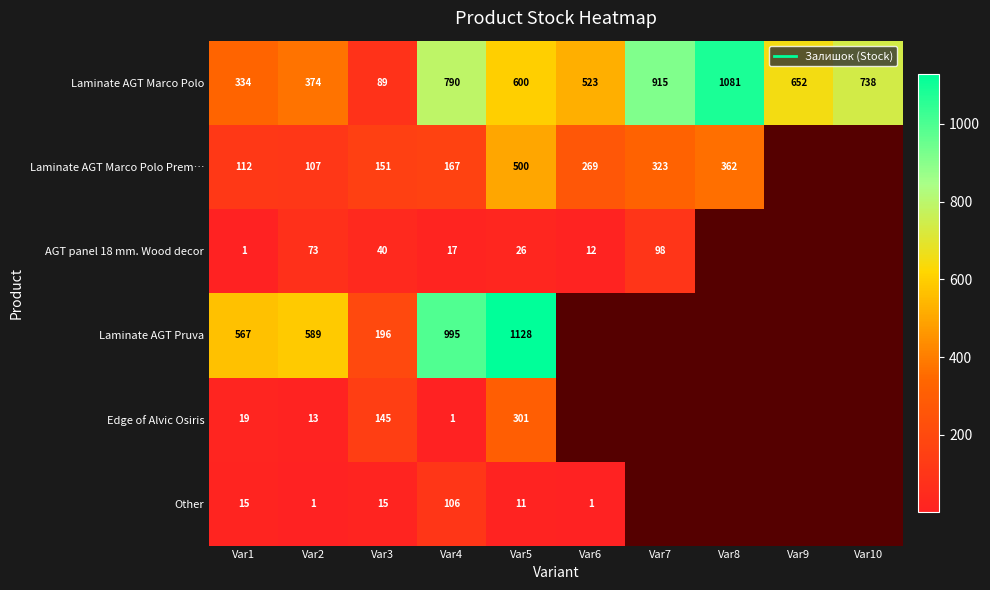

Rank the categories by Edge of Alvic Osiris value from lowest to highest.

Var6, Var7, Var8, Var9, Var10, Var4, Var2, Var1, Var3, Var5